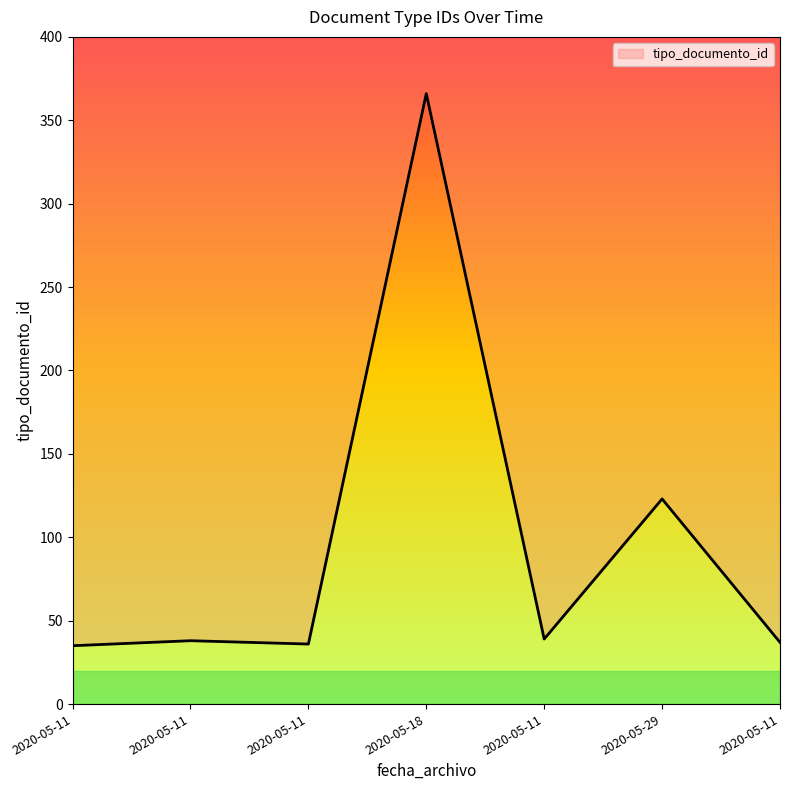

Which category has the highest value across all series?

2020-05-18